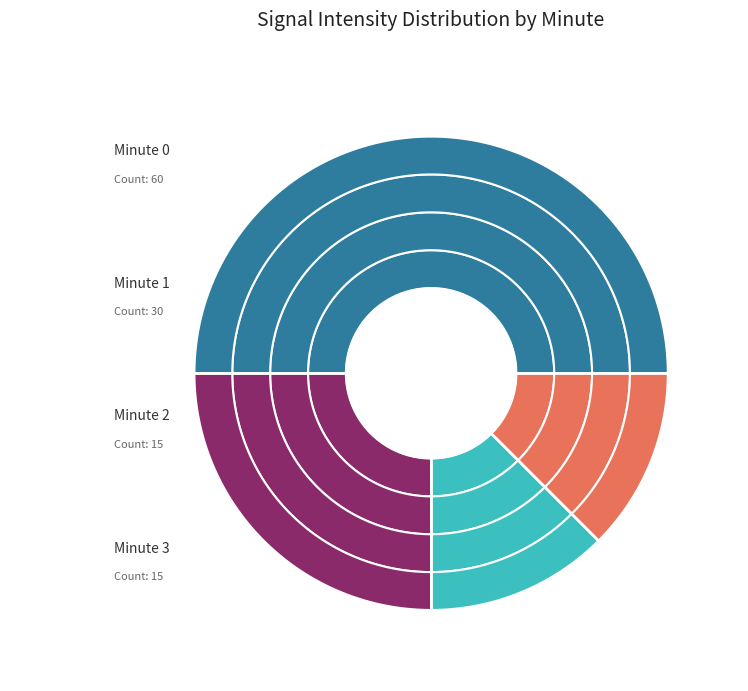

How much of the chart is everything except Minute 0?

50.0%